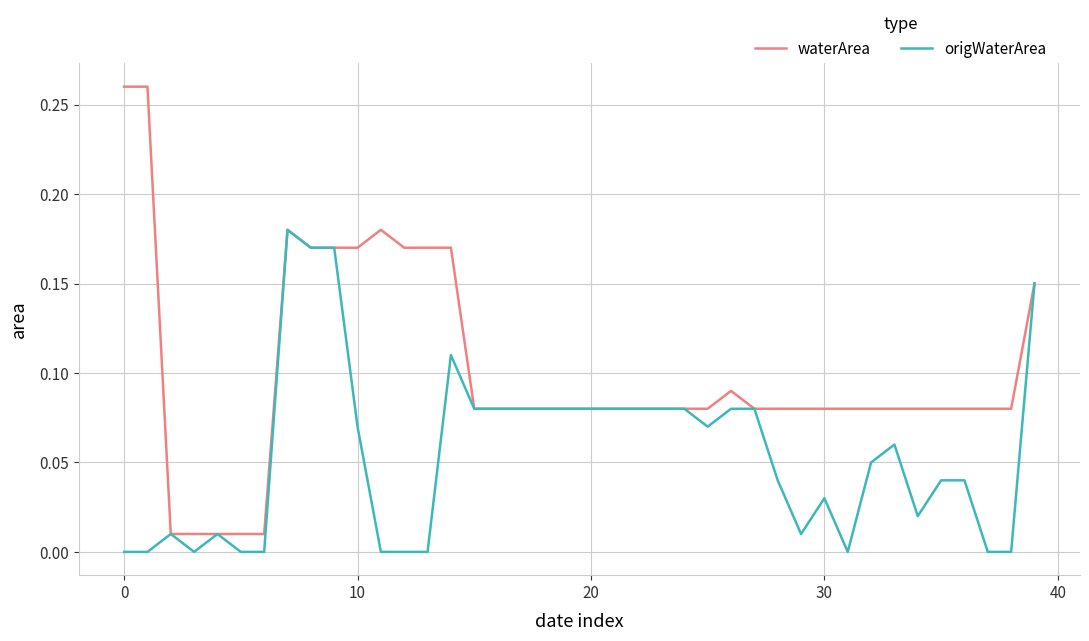

List the series in order of their peak value, highest first.

waterArea, origWaterArea